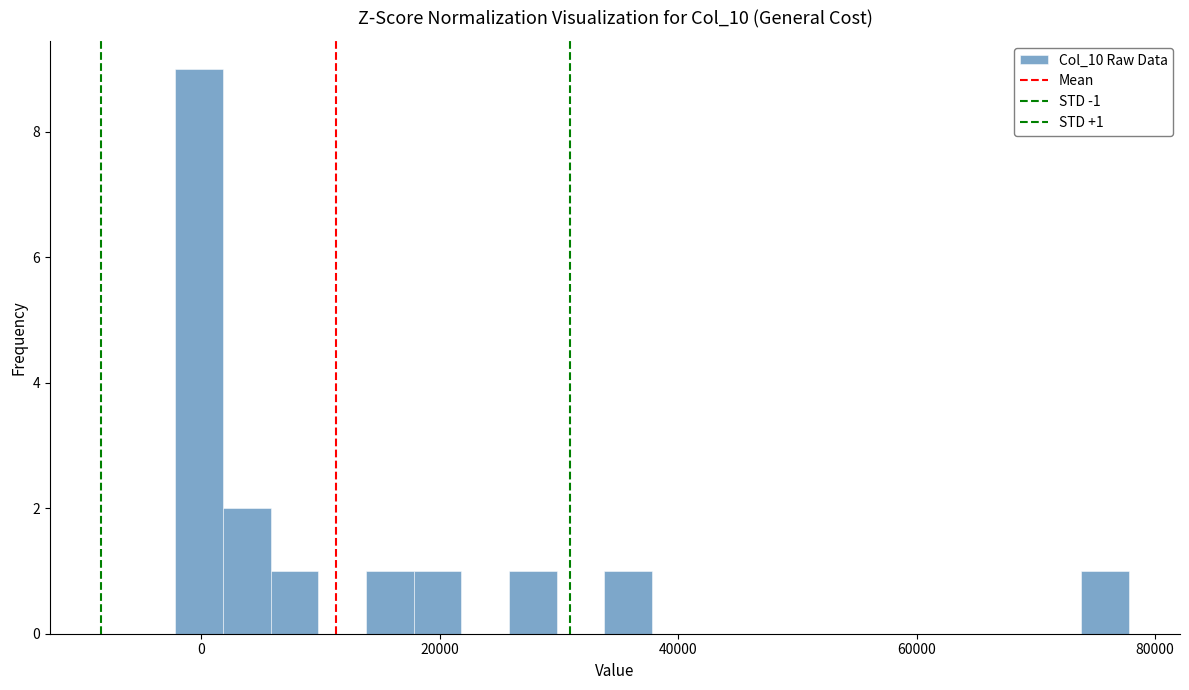

Around what value on the x-axis is the tallest bar? Give the approximate position of its centre, as read against the axis.

0